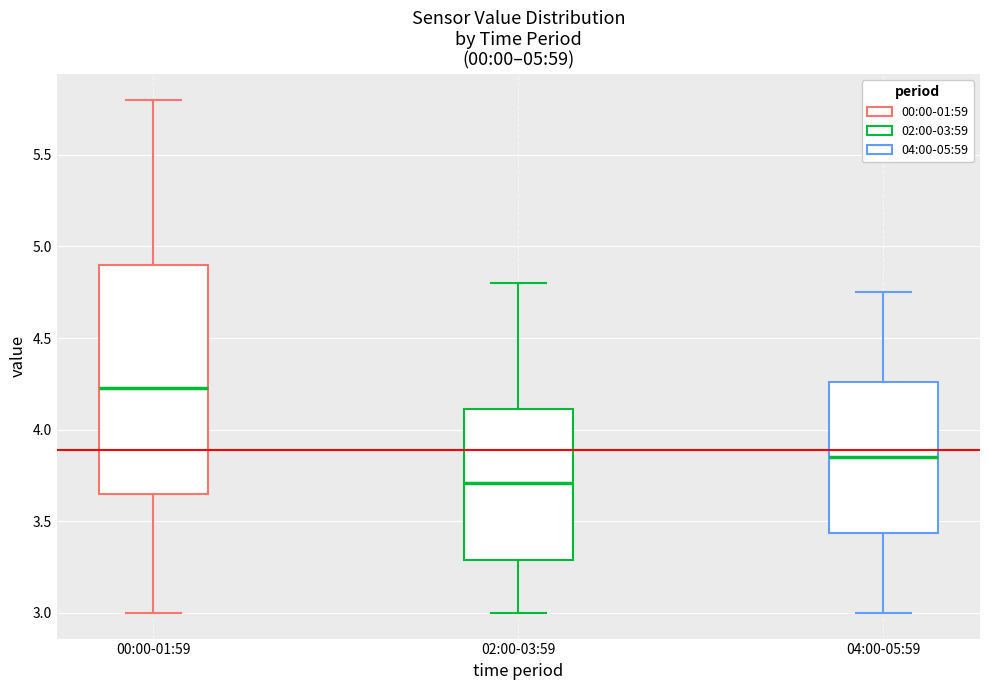

Which box is the tallest, from its lower edge to its upper edge?

00:00-01:59